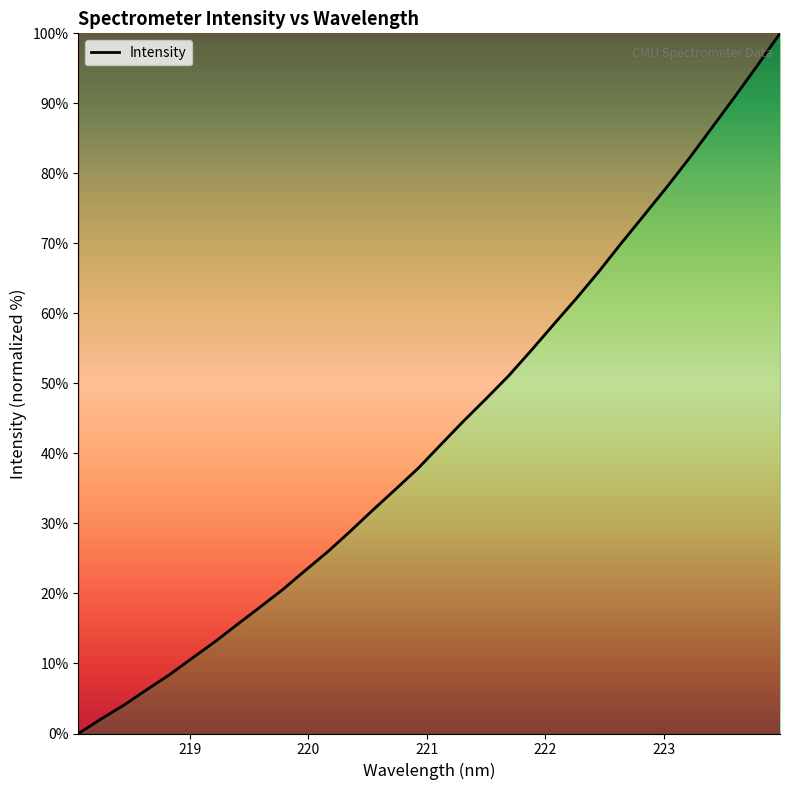

True or false: the data has more than 2 interior local peaks.

False